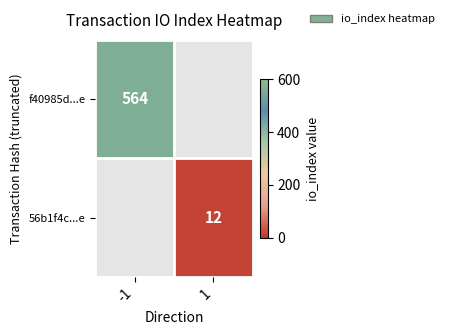

The value of f40985d...e at -1 is 887. True or false?

False